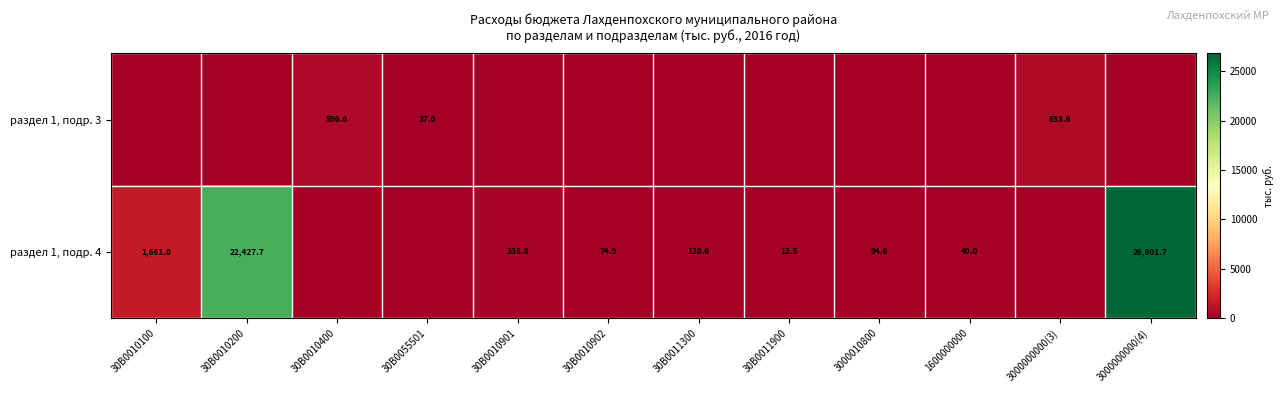

The value of раздел 1, подр. 3 at 30В0055501 is 37.0. True or false?

True